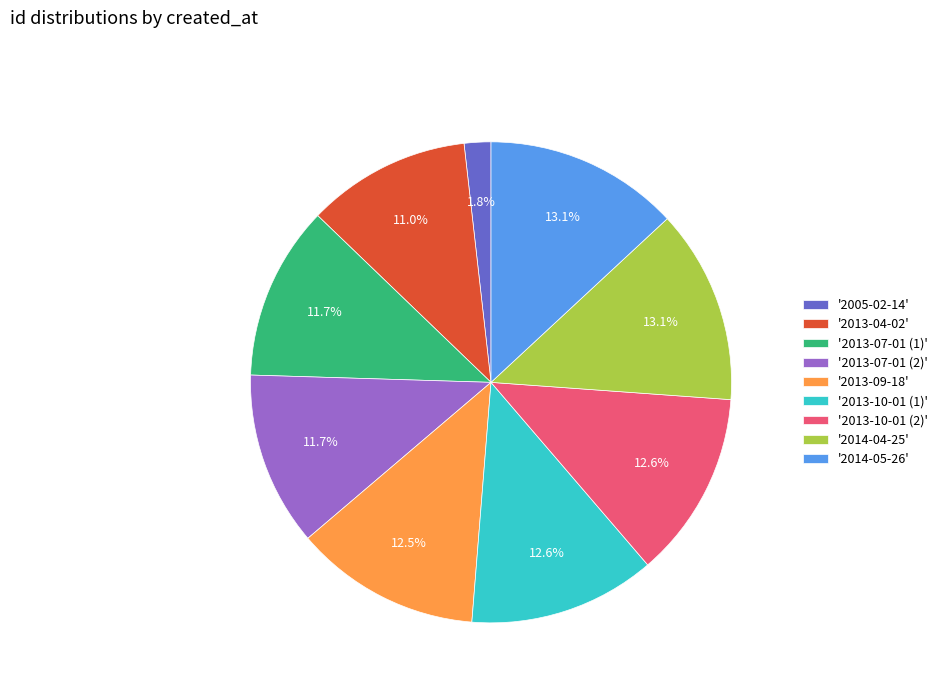

Combined, do '2013-10-01 (2)' and '2013-07-01 (2)' account for over 50%?

No